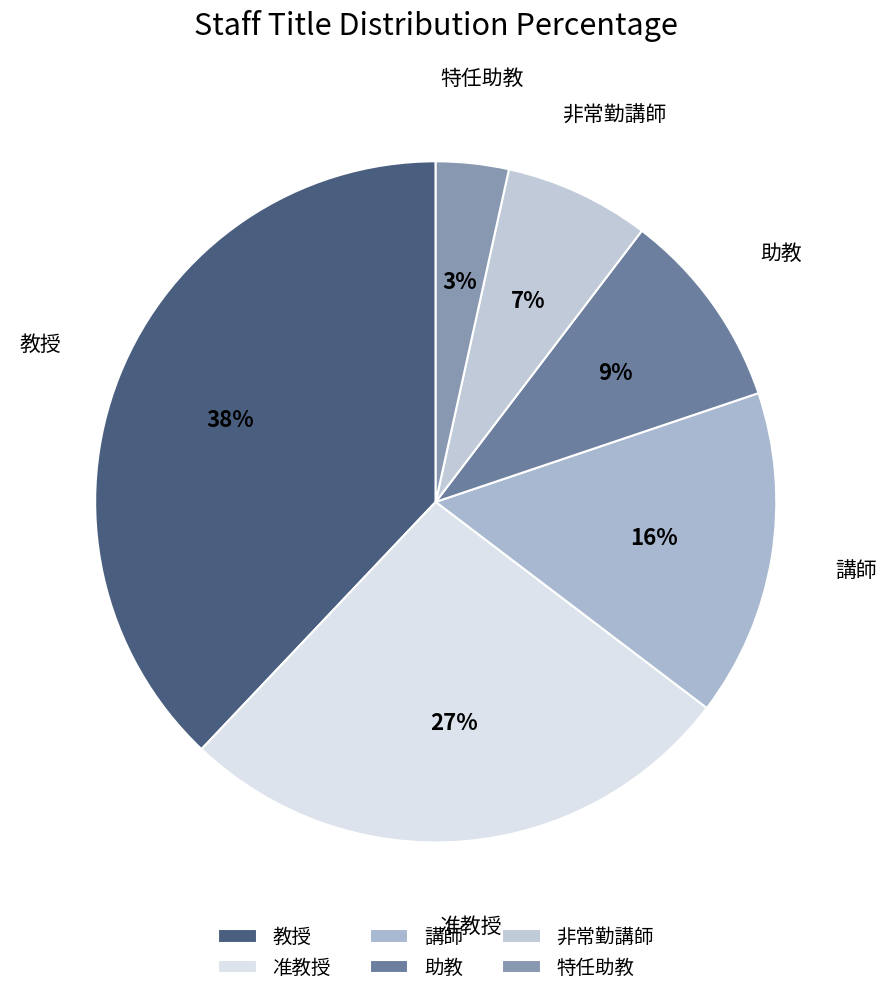

To the nearest percent, what percentage of the pie is 特任助教?

3%